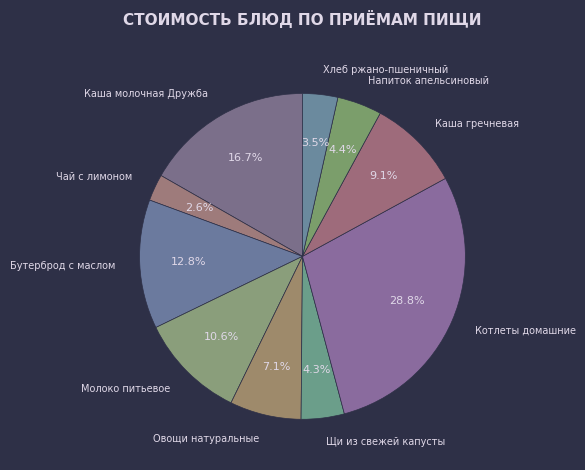

To the nearest percent, what is the combined percentage of Щи из свежей капусты and Чай с лимоном?

7%